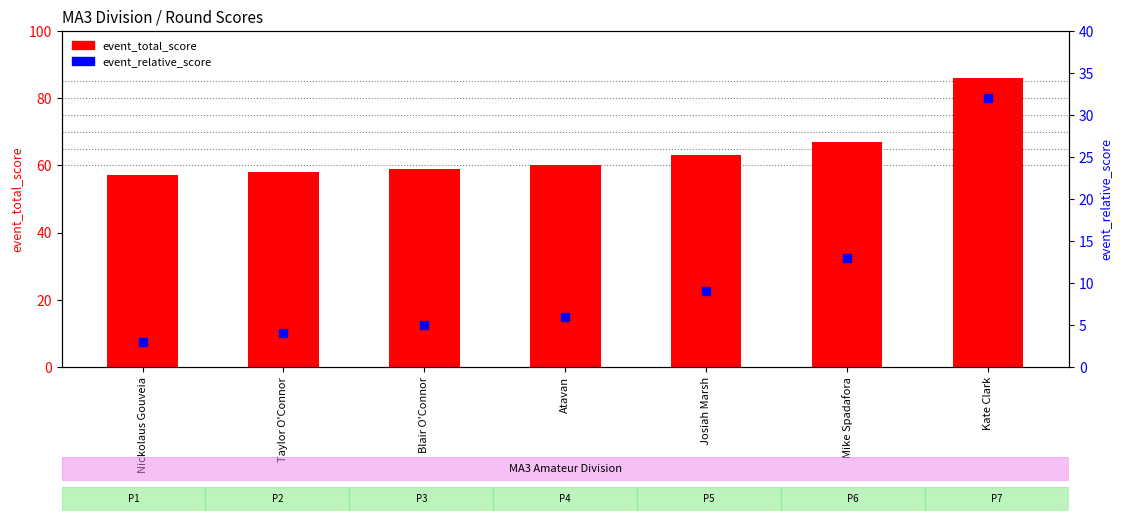

Which series reaches the minimum Y coordinate?

event_relative_score